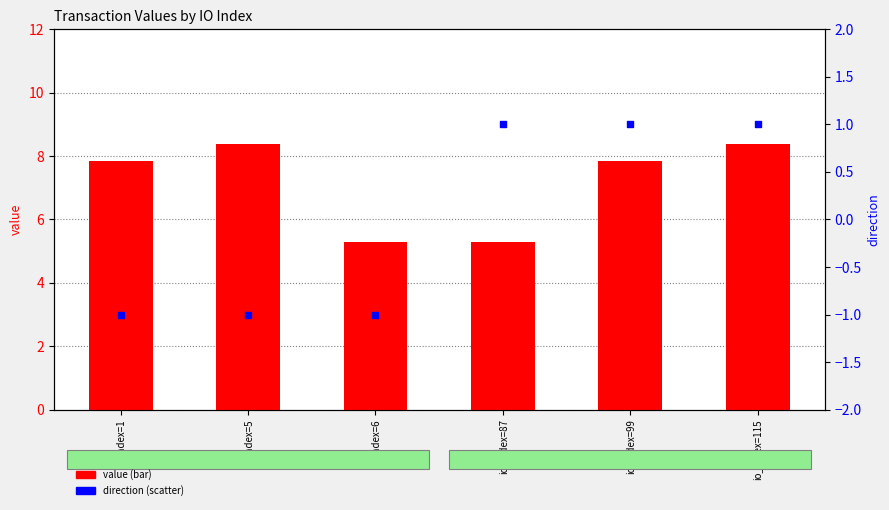

At which category is the sum across all series the highest?

io_index=115